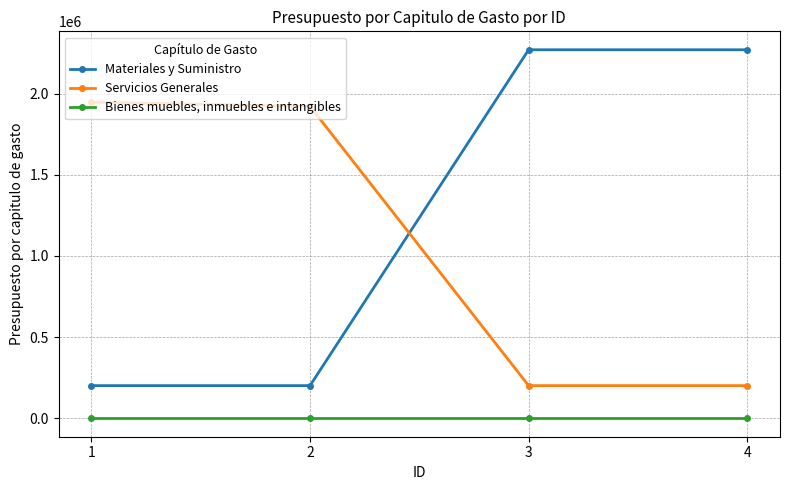

Reading left to right, extract all data points from this chart.

Materiales y Suministro: 201250.2	201250.2	2269952.0	2269952.0
Servicios Generales: 1946952.0	1921452.0	201250.2	201250.2
Bienes muebles, inmuebles e intangibles: 0.0	0.0	0.0	0.0